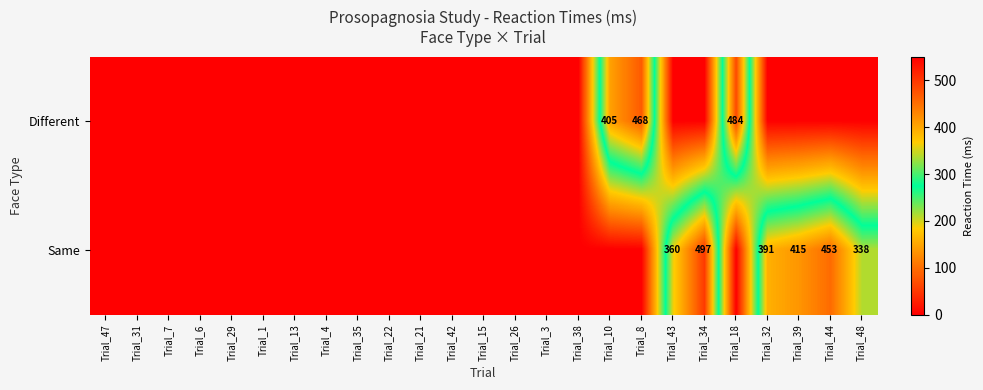

What is the maximum value shown in the chart?

497